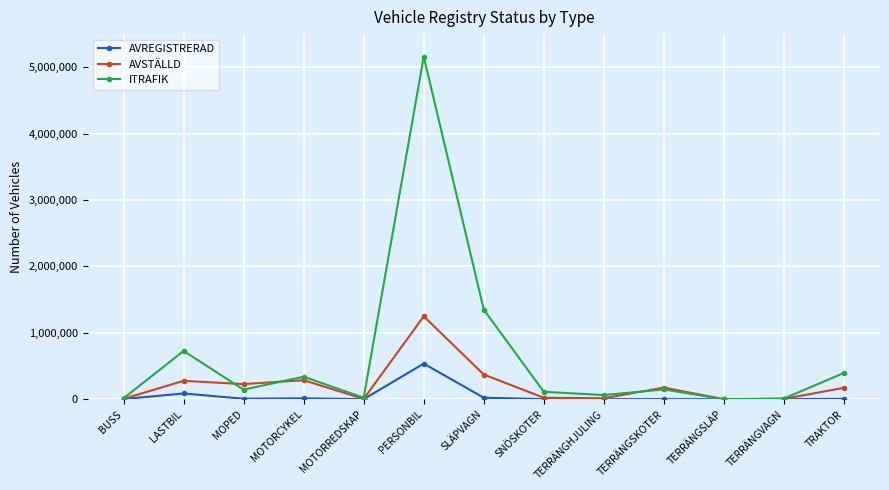

List the series in order of their overall mean, highest first.

ITRAFIK, AVSTÄLLD, AVREGISTRERAD